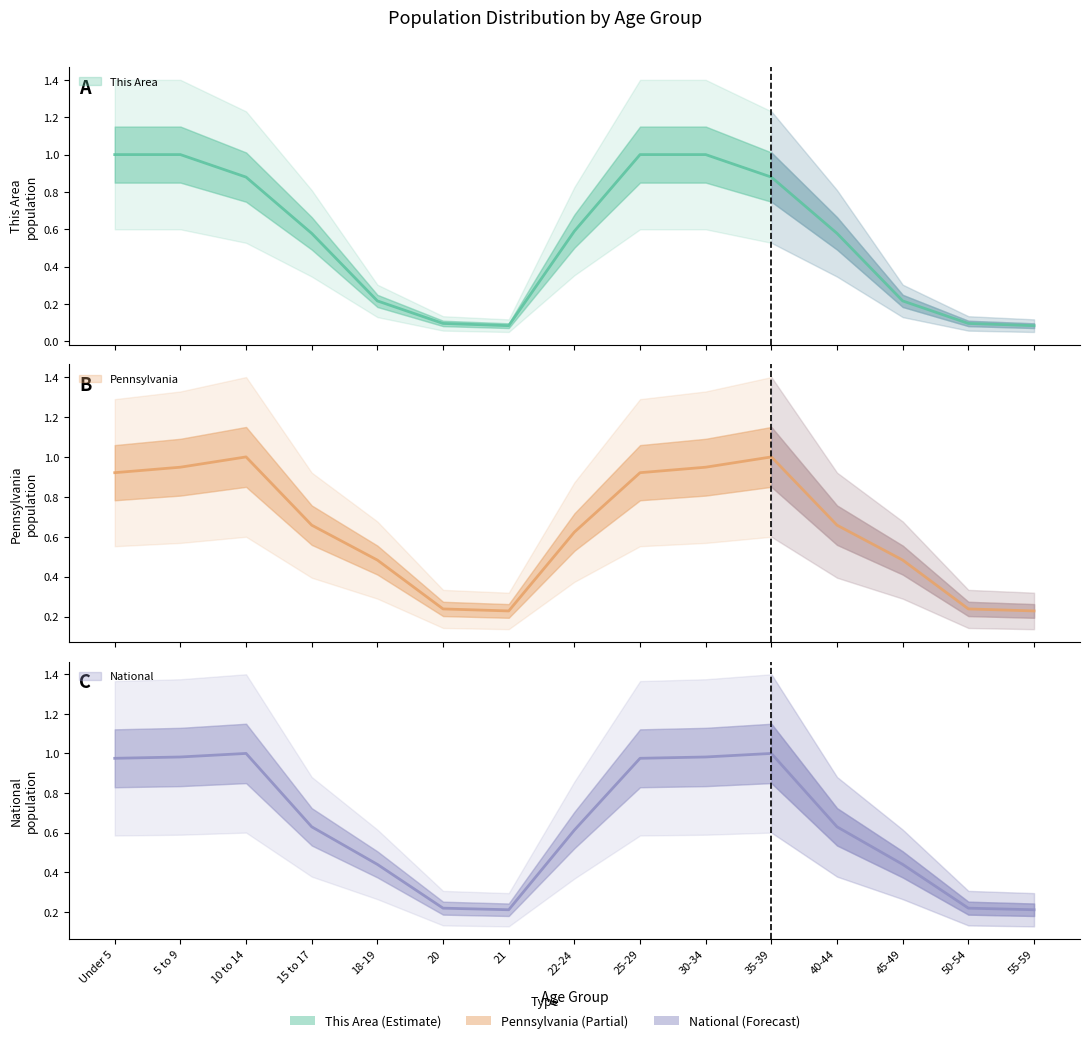

What position from the left is 55-59?

15